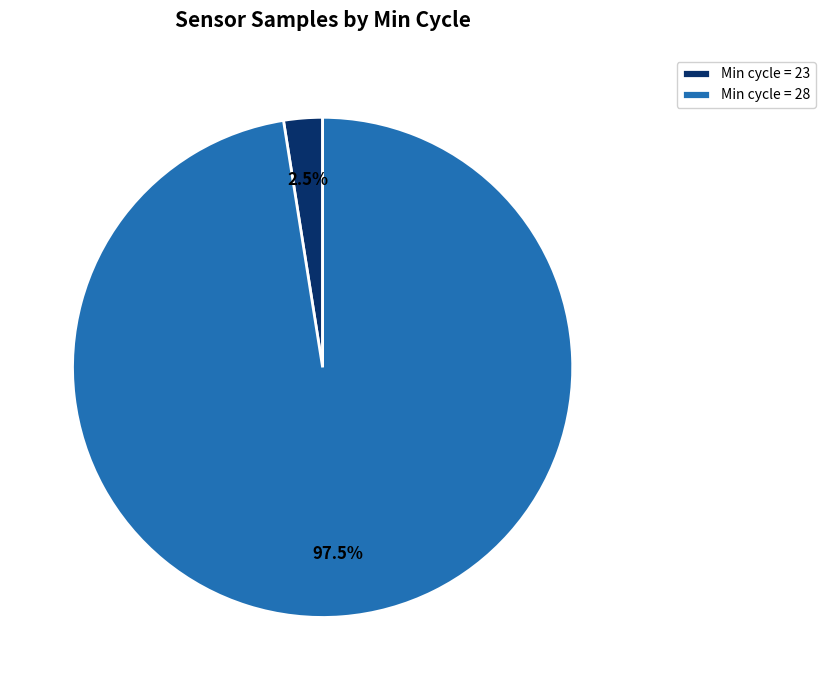

Which category has the smallest portion of the pie?

Min cycle = 23